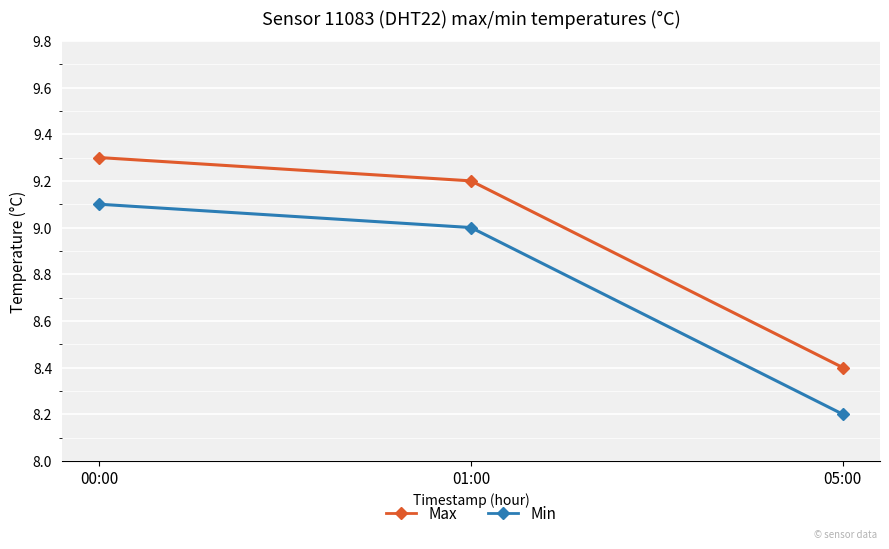

The Min series shows 9.0 at 01:00. True or false?

True